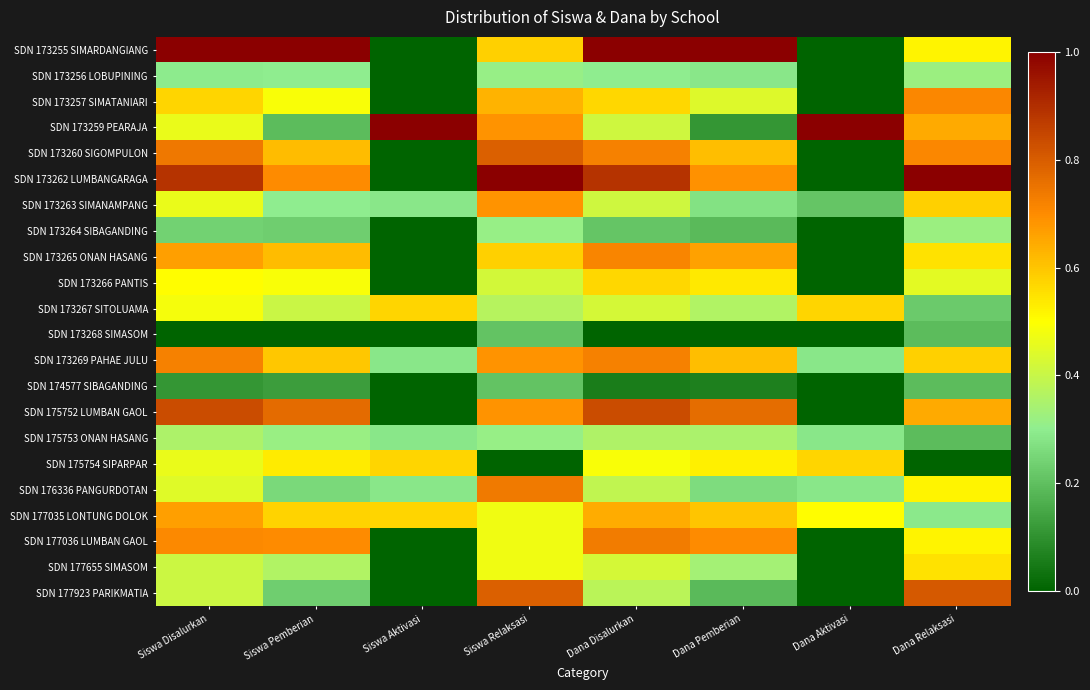

At how many categories does at least one series exceed 0?

8